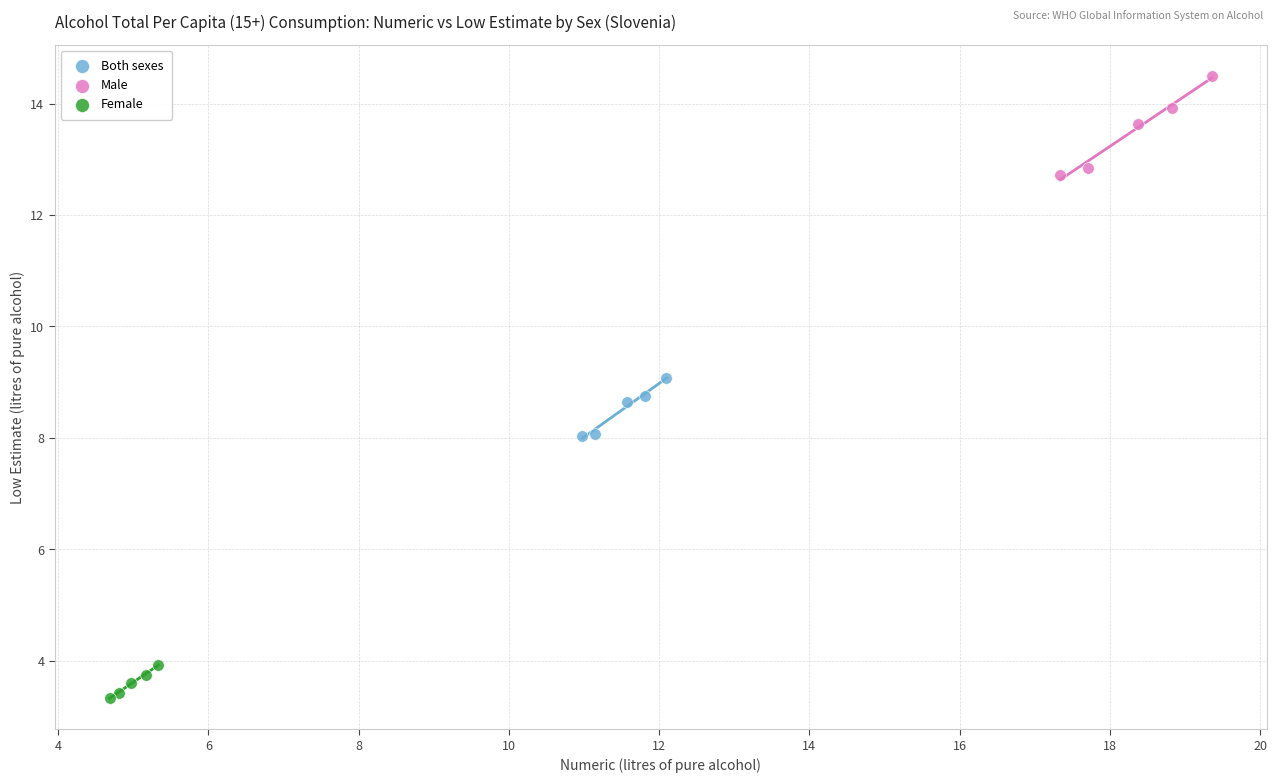

Which series contains the lowest Y value?

Female